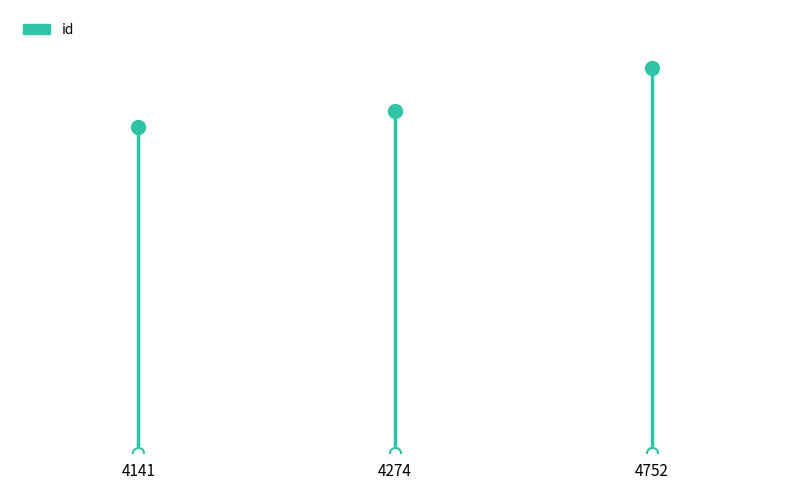

How many bars are there in total?

3